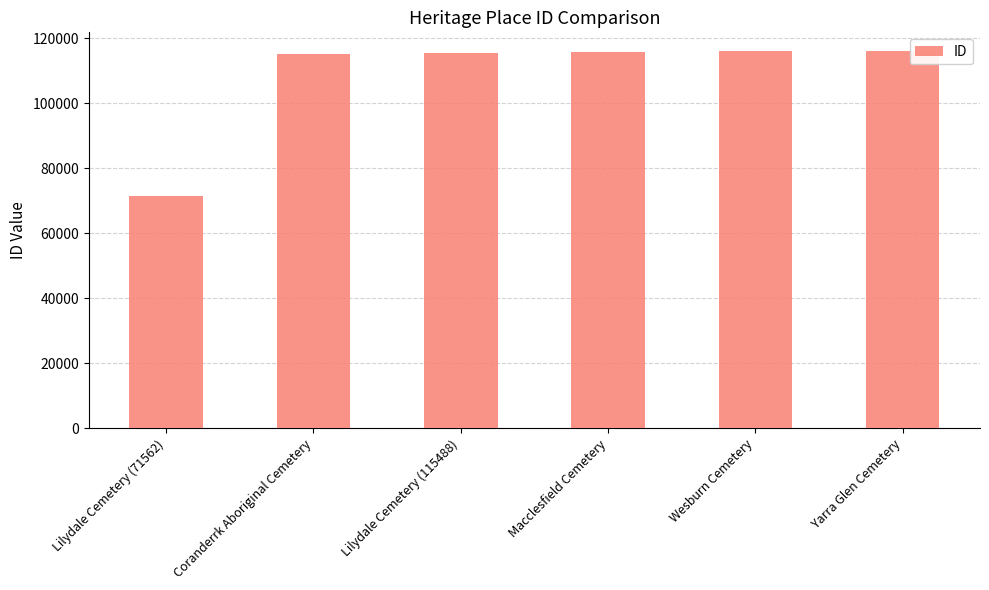

What is the ratio of the value at Wesburn Cemetery to the value at Yarra Glen Cemetery?

1.0